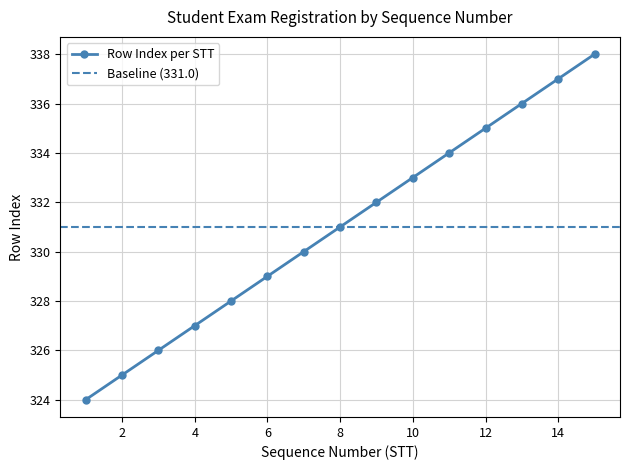

True or false: Row Index per STT has a value of 329 at 6.

True